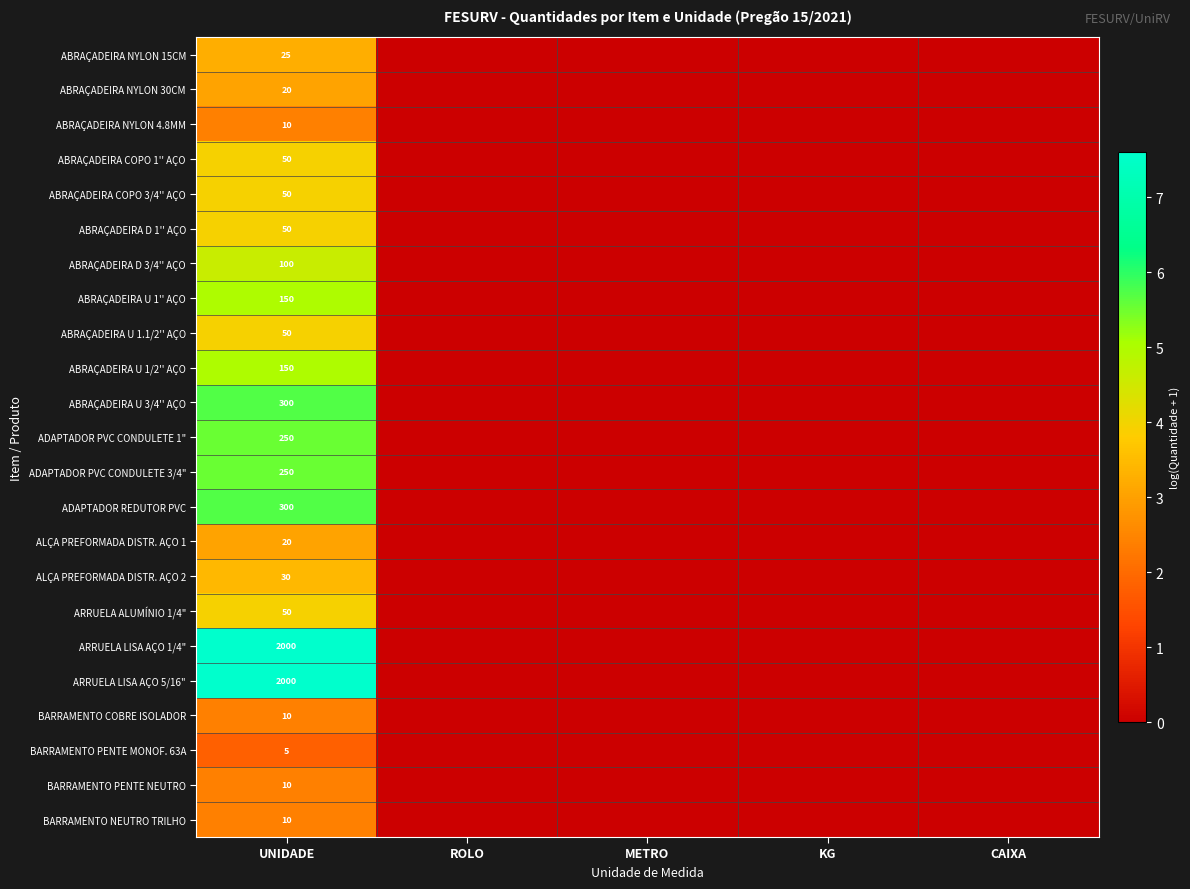

What is the spread (max minus min) of values at UNIDADE?

1995